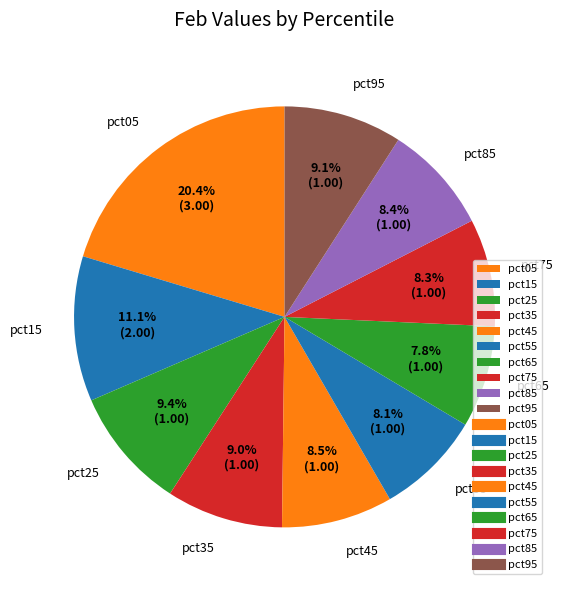

What percentage is the pct95 slice, to the nearest percent?

9%